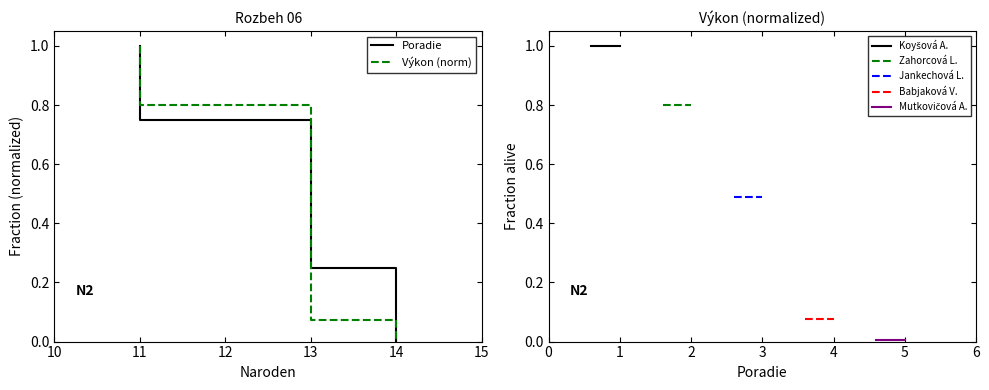

Rank the series by their average value, from lowest to highest.

Výkon, Poradie